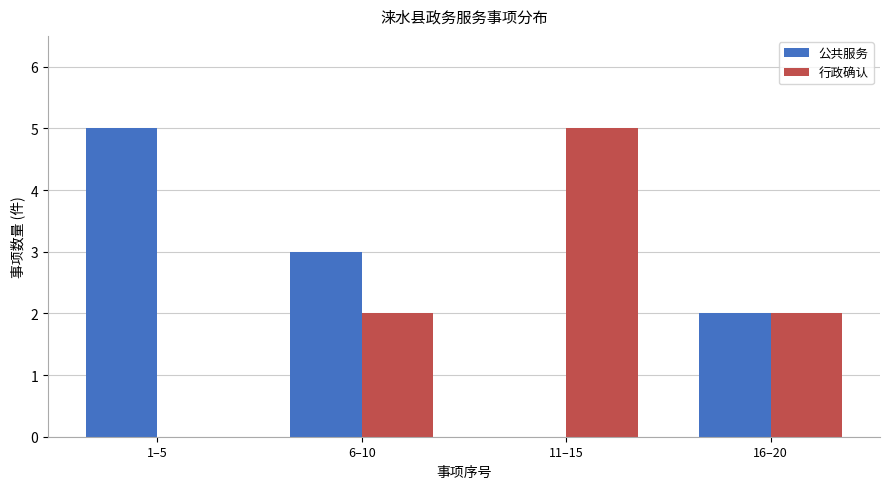

Reading right to left, extract all data points from this chart.

公共服务: 16–20=2	11–15=0	6–10=3	1–5=5
行政确认: 16–20=2	11–15=5	6–10=2	1–5=0